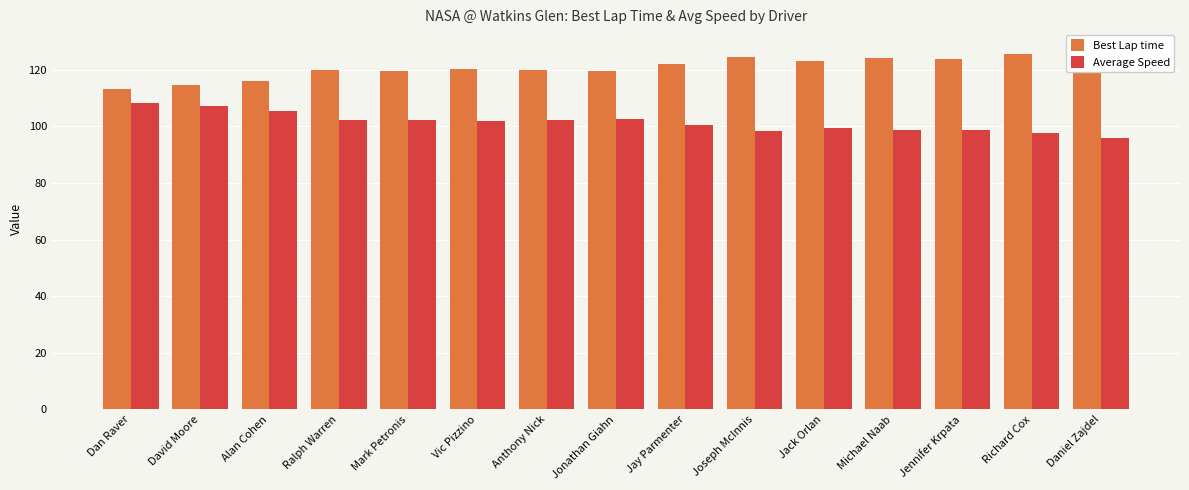

How many bars are there in each group?

2